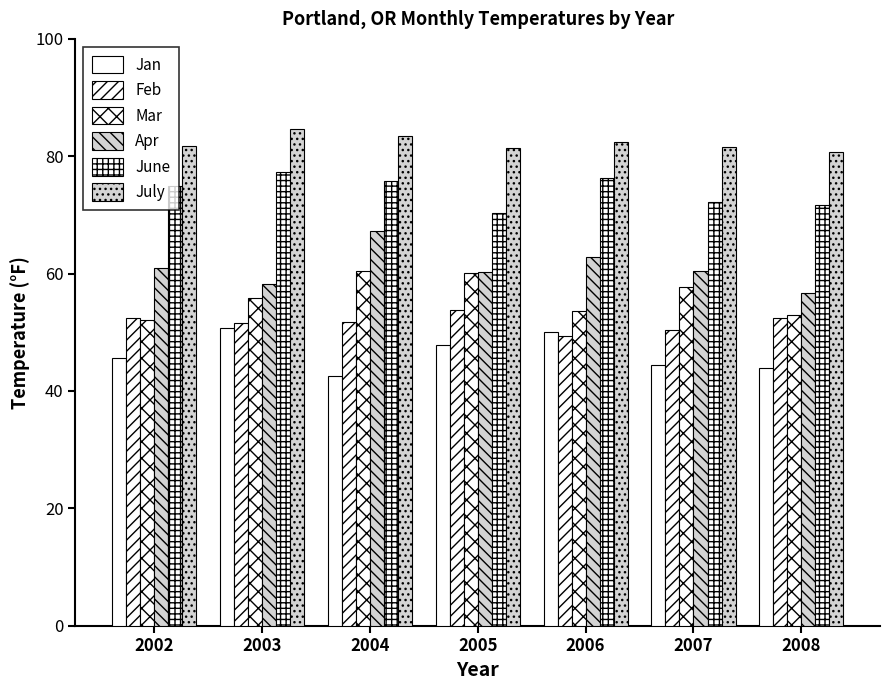

Are the bars horizontal?

No